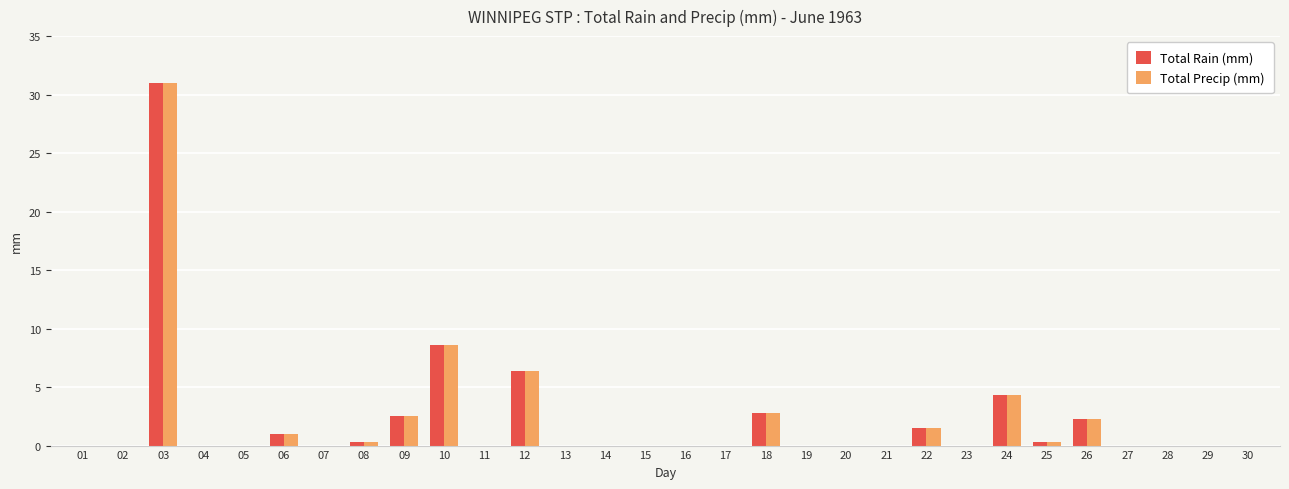

Is the value of Total Precip (mm) at 26 greater than the value of Total Rain (mm) at 05?

Yes